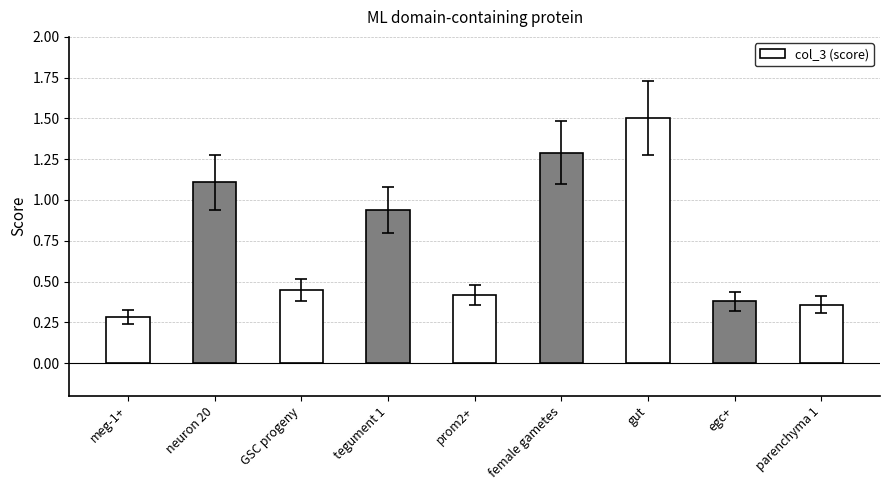

What is the change in value from meg-1+ to neuron 20?

+0.8